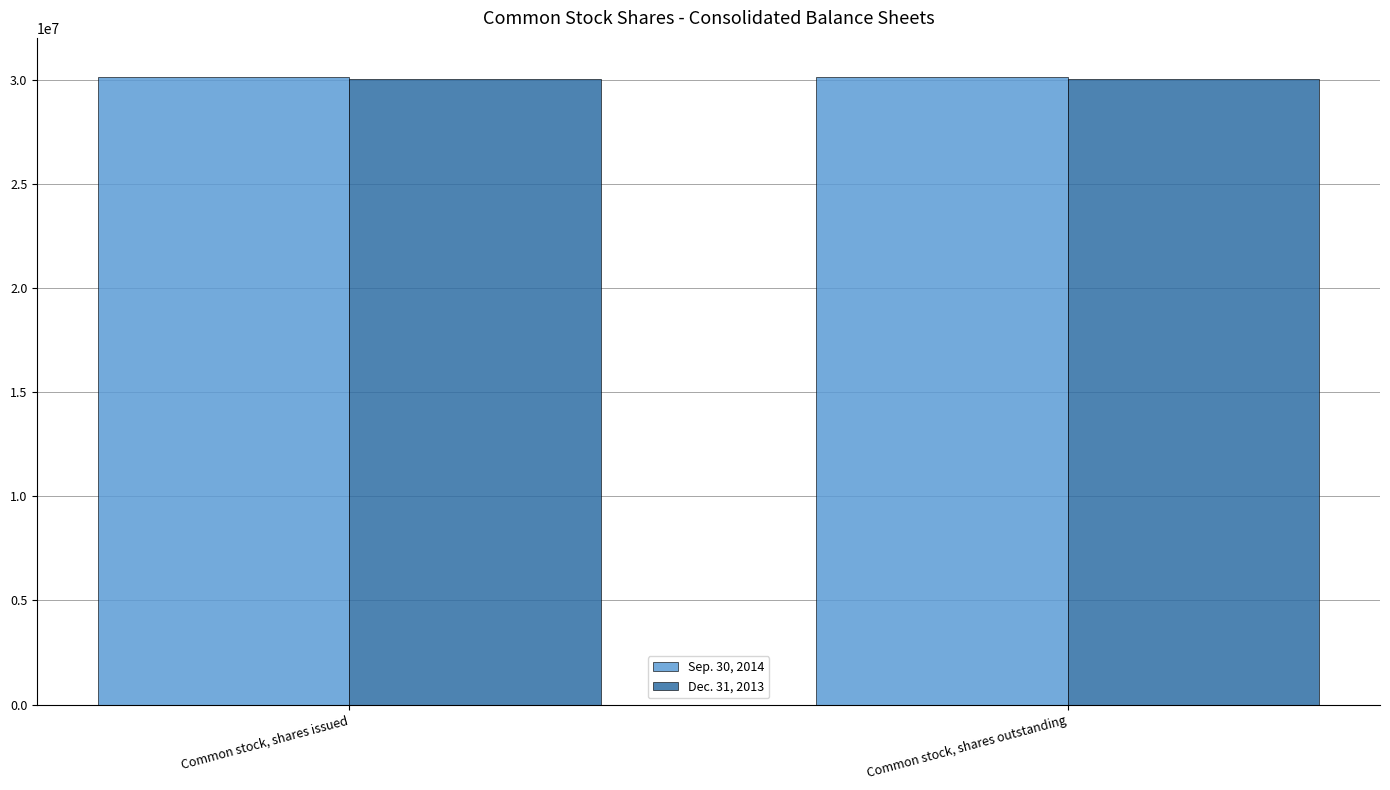

What is the difference between the highest and lowest values at Common stock, shares issued?

80000